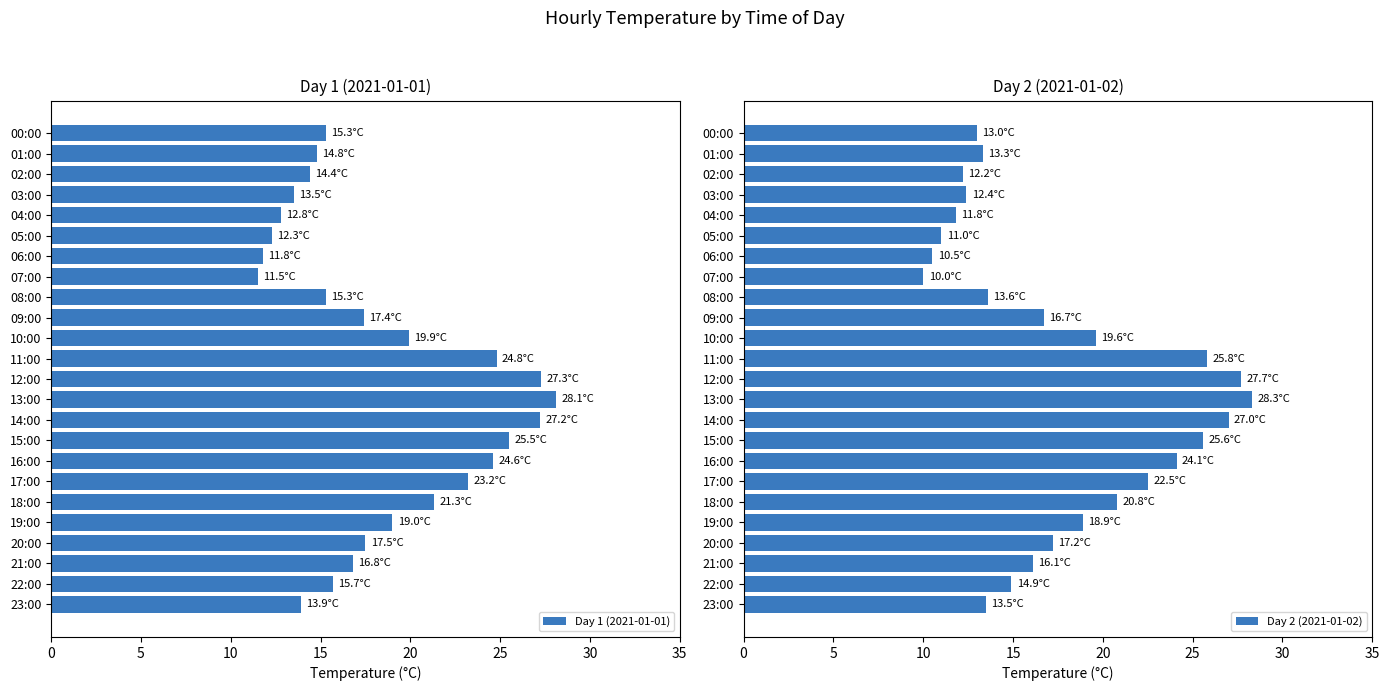

What is the difference between the maximum and minimum values in the Day 2 (2021-01-02) series?

18.3